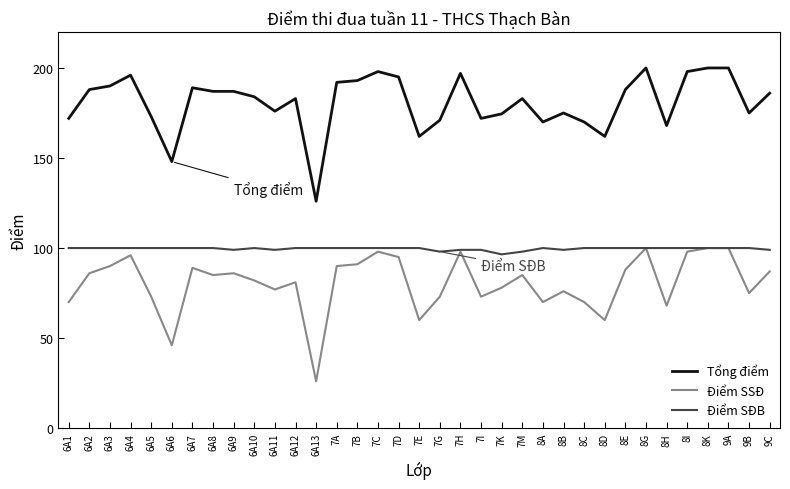

What is the spread (max minus min) of values at 7D?

100.0